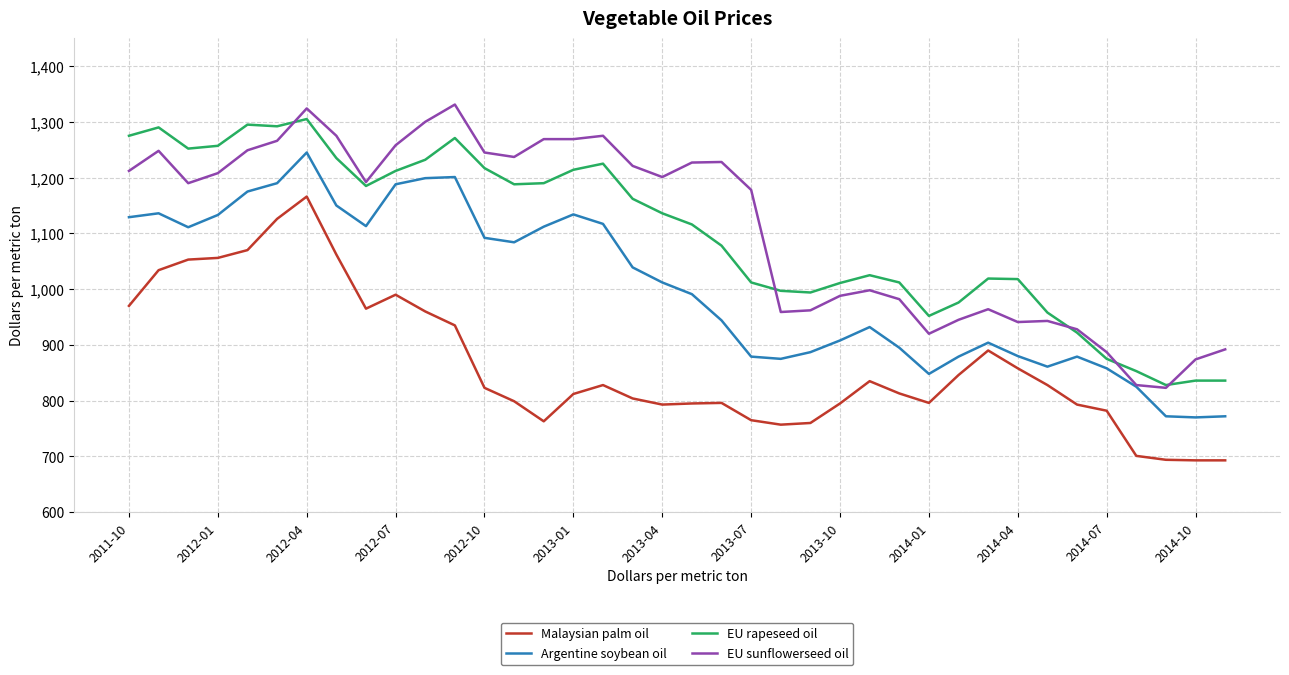

What is the minimum value shown in the chart?

693